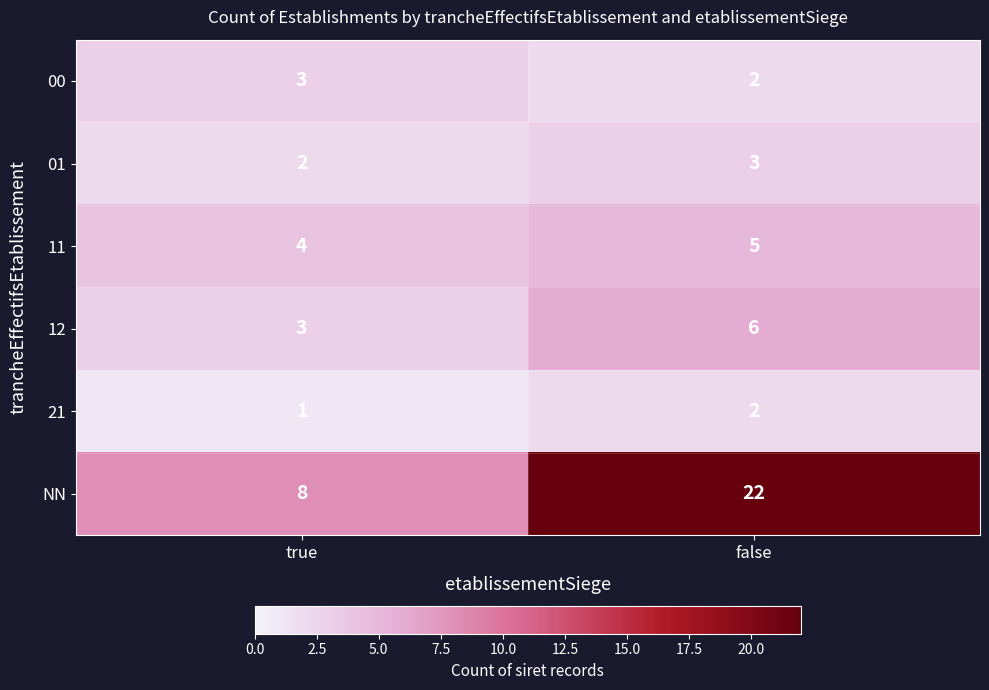

Reading left to right, what are all the values shown in this chart?

00: true=3	false=2
01: true=2	false=3
11: true=4	false=5
12: true=3	false=6
21: true=1	false=2
NN: true=8	false=22